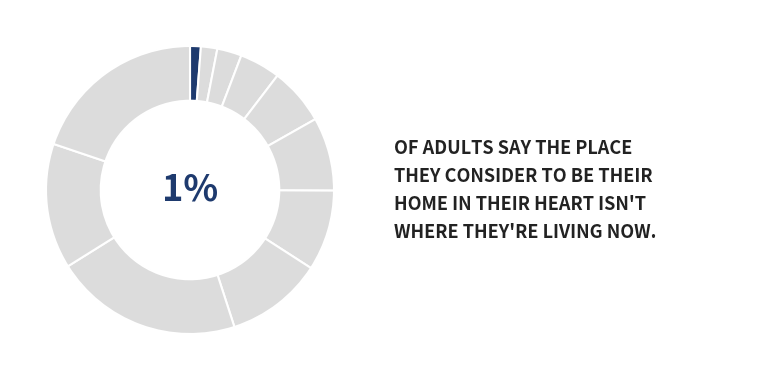

How many segments does this pie chart have?

11